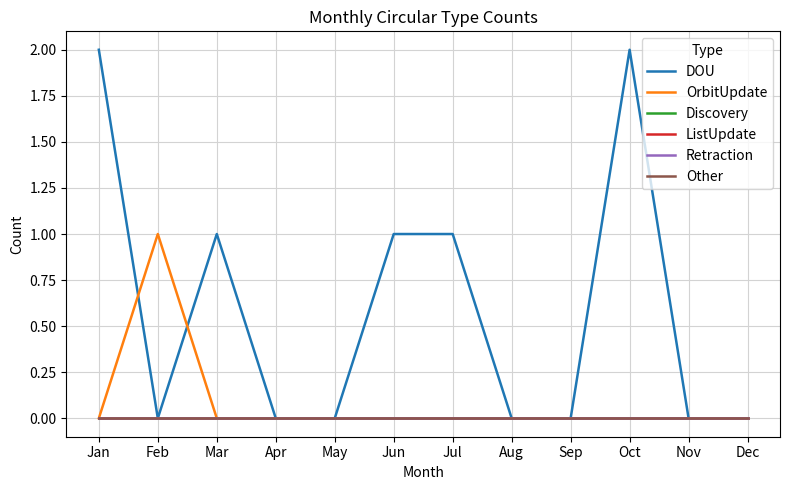

Reading left to right, what are all the values shown in this chart?

DOU: Jan=2	Feb=0	Mar=1	Apr=0	May=0	Jun=1	Jul=1	Aug=0	Sep=0	Oct=2	Nov=0	Dec=0
OrbitUpdate: Jan=0	Feb=1	Mar=0	Apr=0	May=0	Jun=0	Jul=0	Aug=0	Sep=0	Oct=0	Nov=0	Dec=0
Discovery: Jan=0	Feb=0	Mar=0	Apr=0	May=0	Jun=0	Jul=0	Aug=0	Sep=0	Oct=0	Nov=0	Dec=0
ListUpdate: Jan=0	Feb=0	Mar=0	Apr=0	May=0	Jun=0	Jul=0	Aug=0	Sep=0	Oct=0	Nov=0	Dec=0
Retraction: Jan=0	Feb=0	Mar=0	Apr=0	May=0	Jun=0	Jul=0	Aug=0	Sep=0	Oct=0	Nov=0	Dec=0
Other: Jan=0	Feb=0	Mar=0	Apr=0	May=0	Jun=0	Jul=0	Aug=0	Sep=0	Oct=0	Nov=0	Dec=0